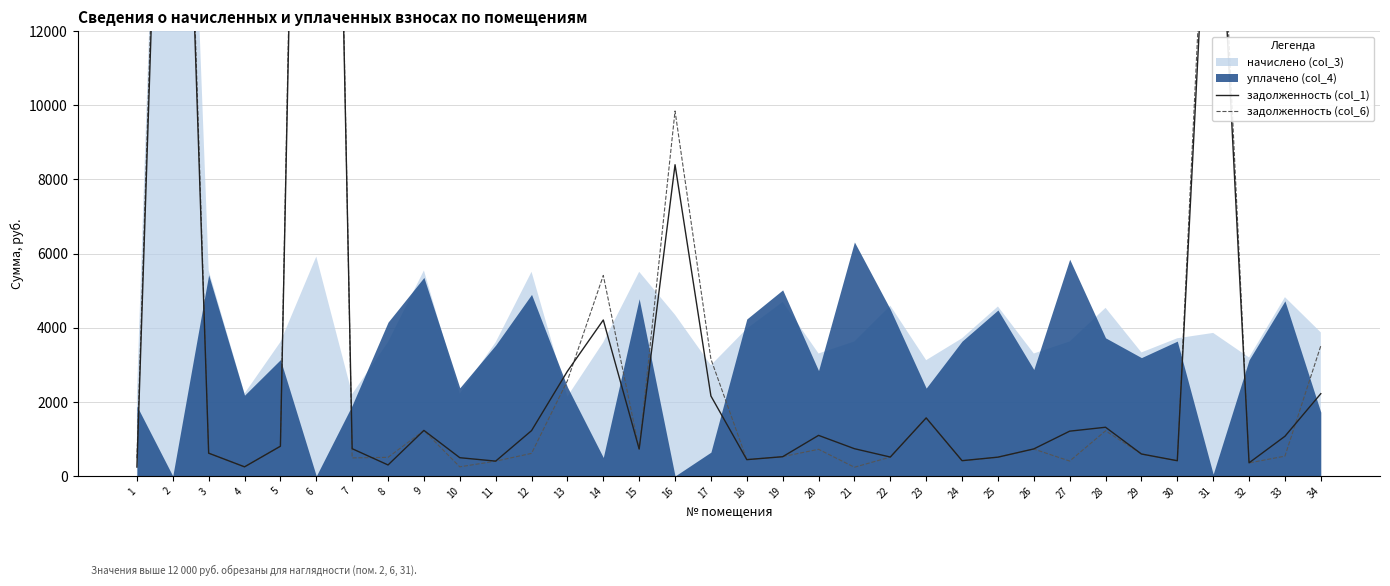

What is the value of the задолженность (col_1) point at the 20th from the left?

1095.9